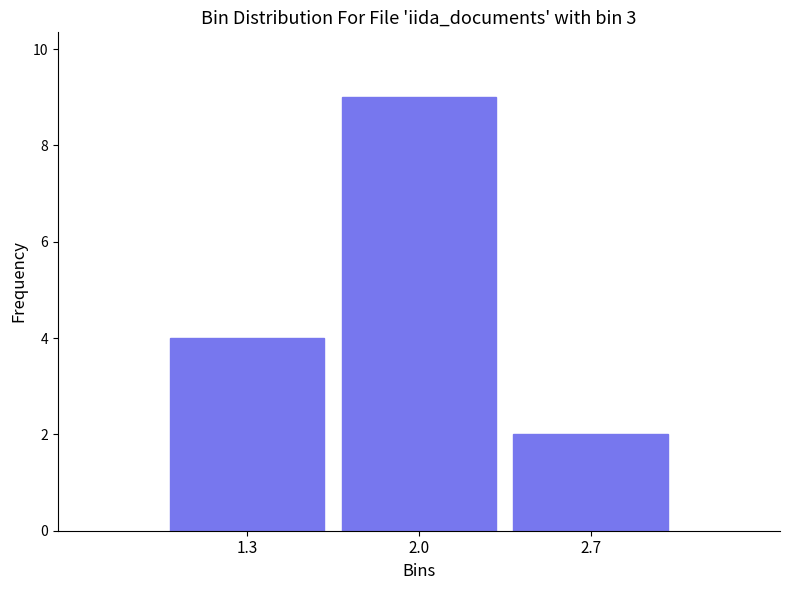

Reading left to right, extract all data points from this chart.

4	9	2